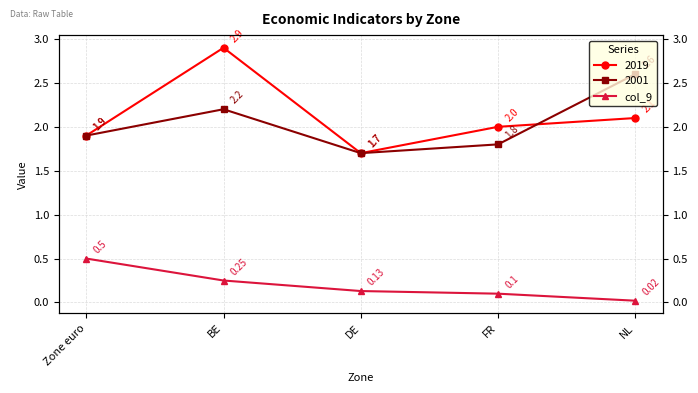

Is it true that the value at NL is 0.0?

True